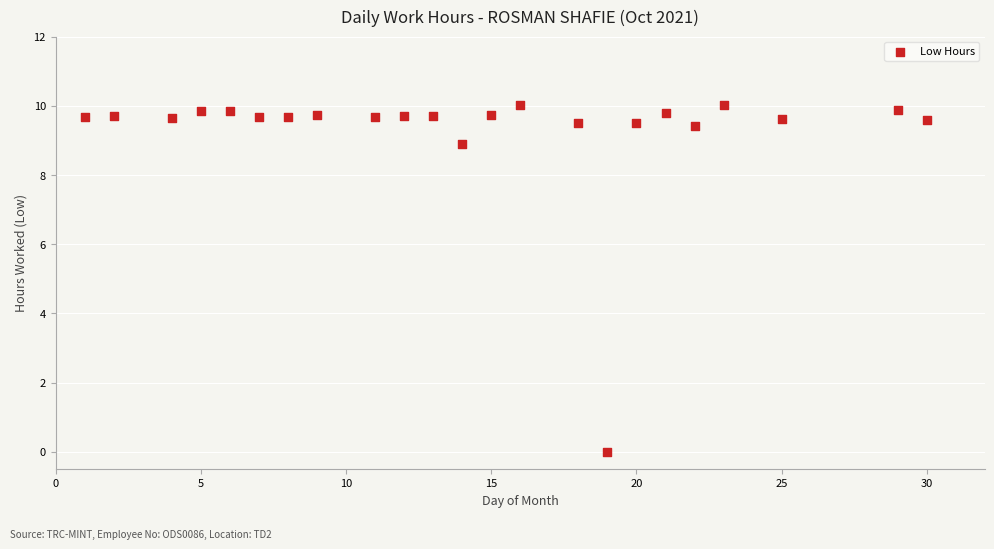

What Y value in the scatter plot is closest to 5?

8.9